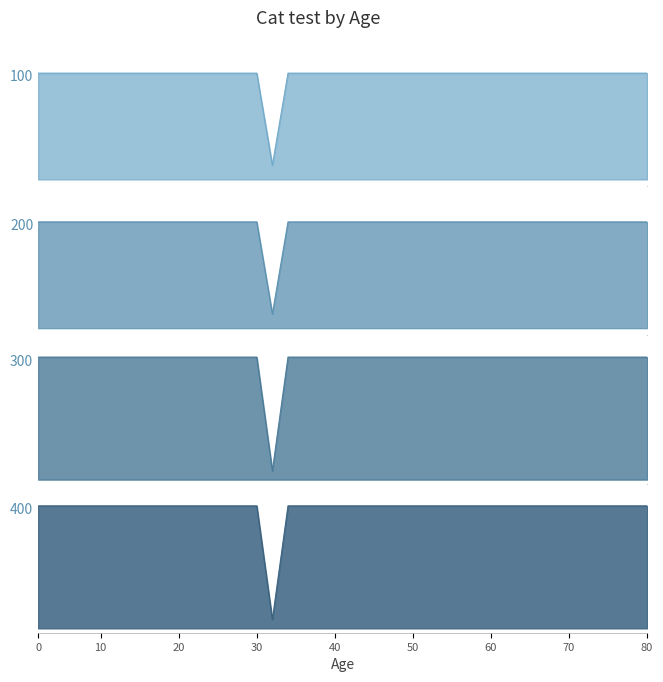

The col_3 series shows 262 at 1996/04/19. True or false?

False